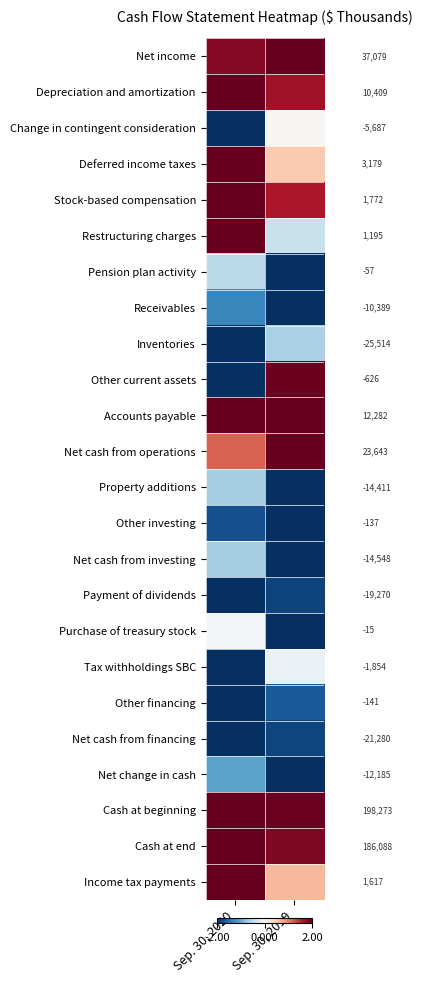

The Inventories series shows -1.2 at Sep. 30, 2020. True or false?

False